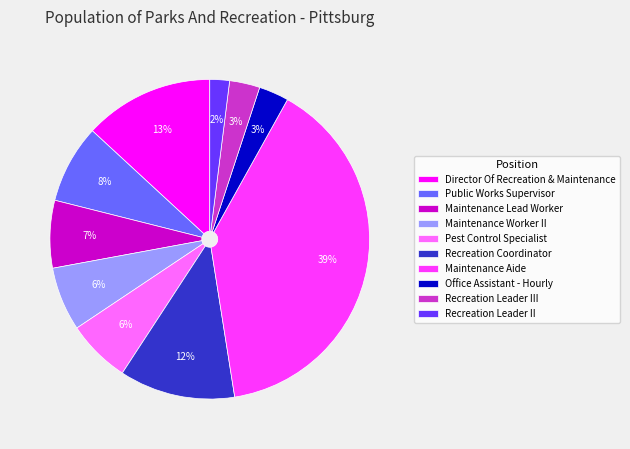

Combined, do Recreation Leader III and Office Assistant - Hourly account for over 50%?

No